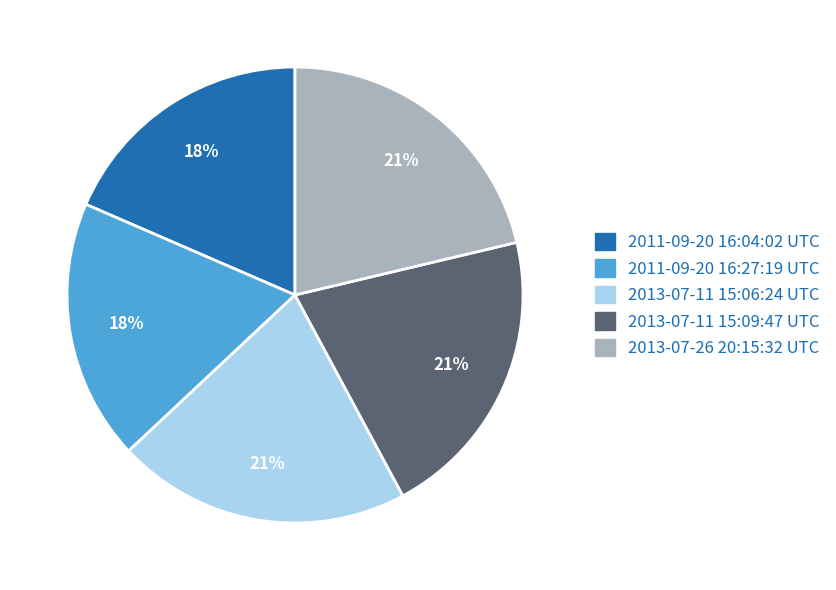

True or false: 2013-07-26 20:15:32 UTC accounts for 36% of the total.

False